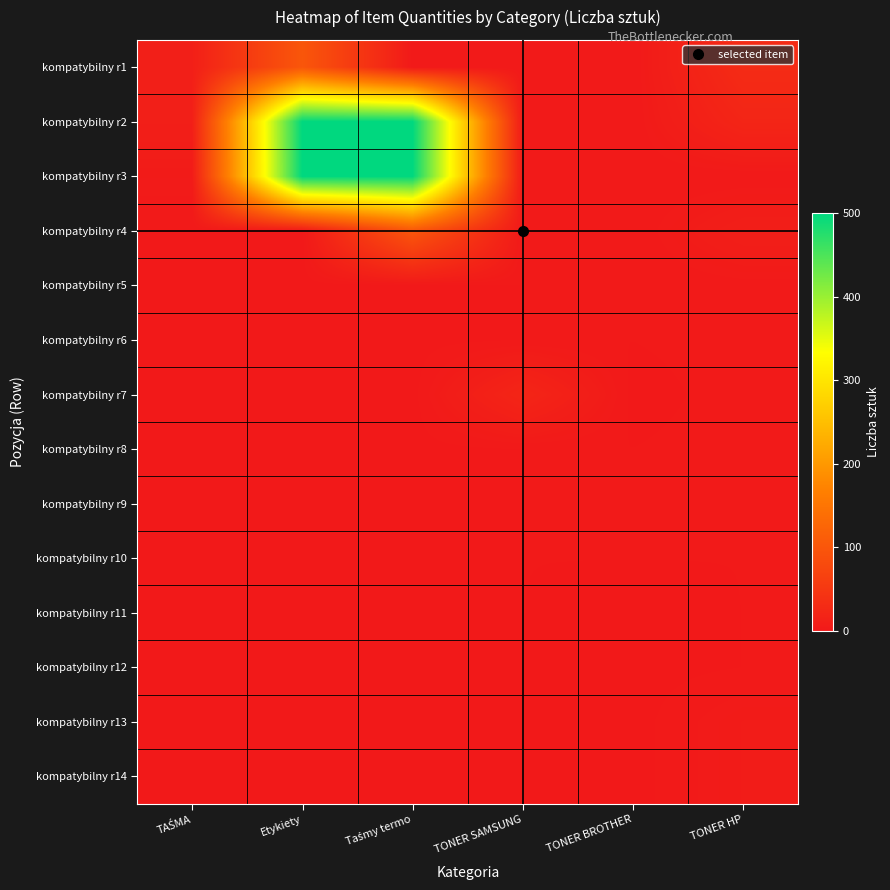

Rank the series by their maximum value, from lowest to highest.

kompatybilny r9, kompatybilny r10, kompatybilny r11, kompatybilny r12, kompatybilny r5, kompatybilny r6, kompatybilny r8, kompatybilny r13, kompatybilny r14, kompatybilny r7, kompatybilny r1, kompatybilny r4, kompatybilny r2, kompatybilny r3